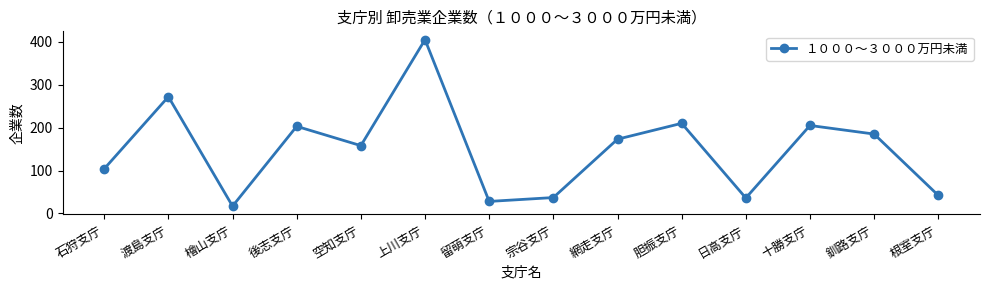

At which category does the data reach its first local valley?

檜山支庁